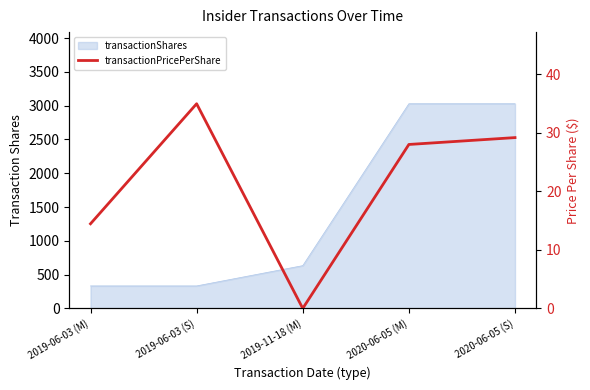

What position from the left is 2019-06-03 (S)?

2